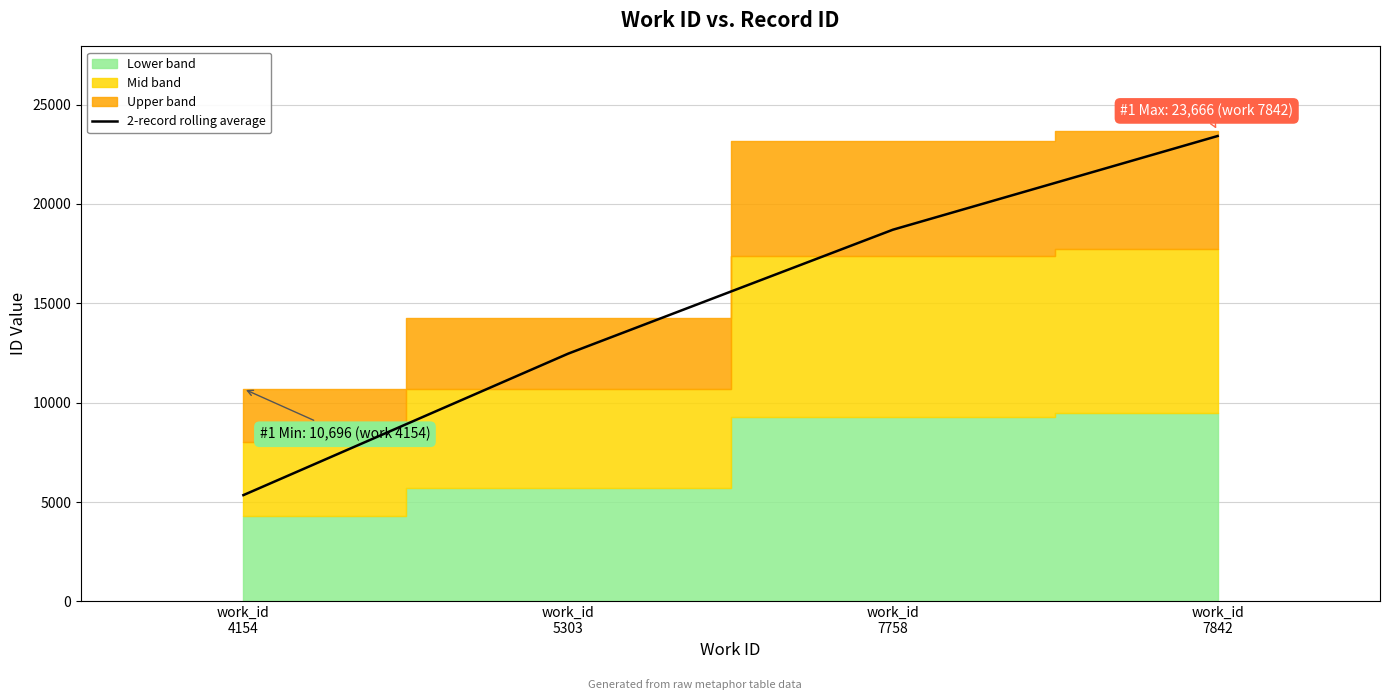

Rank the categories by value from lowest to highest.

work_id
4154, work_id
5303, work_id
7758, work_id
7842